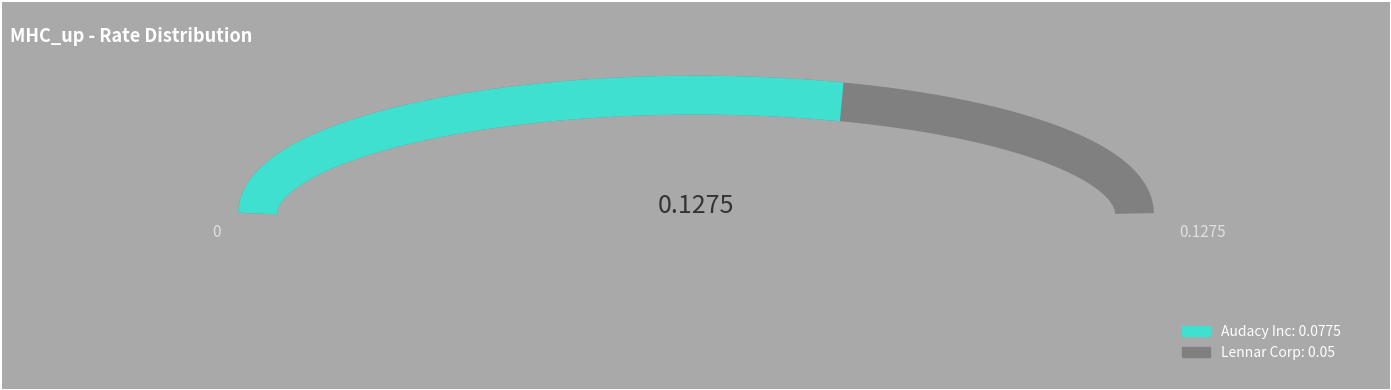

Rank the categories by value from highest to lowest.

Audacy Inc, Lennar Corp